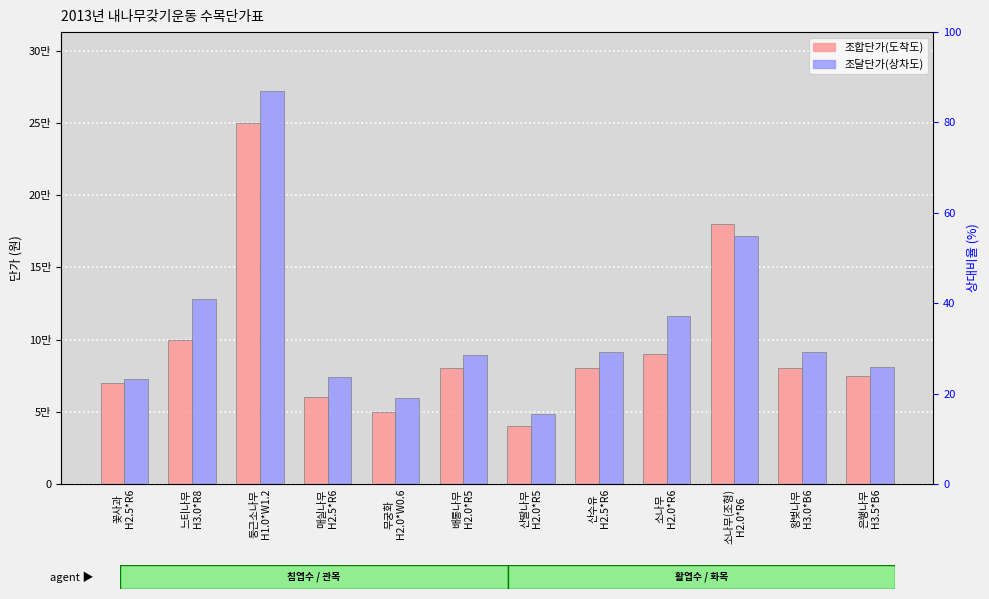

Reading left to right, list all the values displayed in this chart.

조합단가(도착도): 꽃사과
H2.5*R6=70000	느티나무
H3.0*R8=100000	둥근소나무
H1.0*W1.2=250000	매실나무
H2.5*R6=60000	무궁화
H2.0*W0.6=50000	배롱나무
H2.0*R5=80000	산딸나무
H2.0*R5=40000	산수유
H2.5*R6=80000	소나무
H2.0*R6=90000	소나무(조형)
H2.0*R6=180000	왕벚나무
H3.0*B6=80000	은행나무
H3.5*B6=75000
조달단가(상차도): 꽃사과
H2.5*R6=72500	느티나무
H3.0*R8=128000	둥근소나무
H1.0*W1.2=272000	매실나무
H2.5*R6=74300	무궁화
H2.0*W0.6=59800	배롱나무
H2.0*R5=89100	산딸나무
H2.0*R5=48700	산수유
H2.5*R6=91400	소나무
H2.0*R6=116000	소나무(조형)
H2.0*R6=172000	왕벚나무
H3.0*B6=91300	은행나무
H3.5*B6=81000